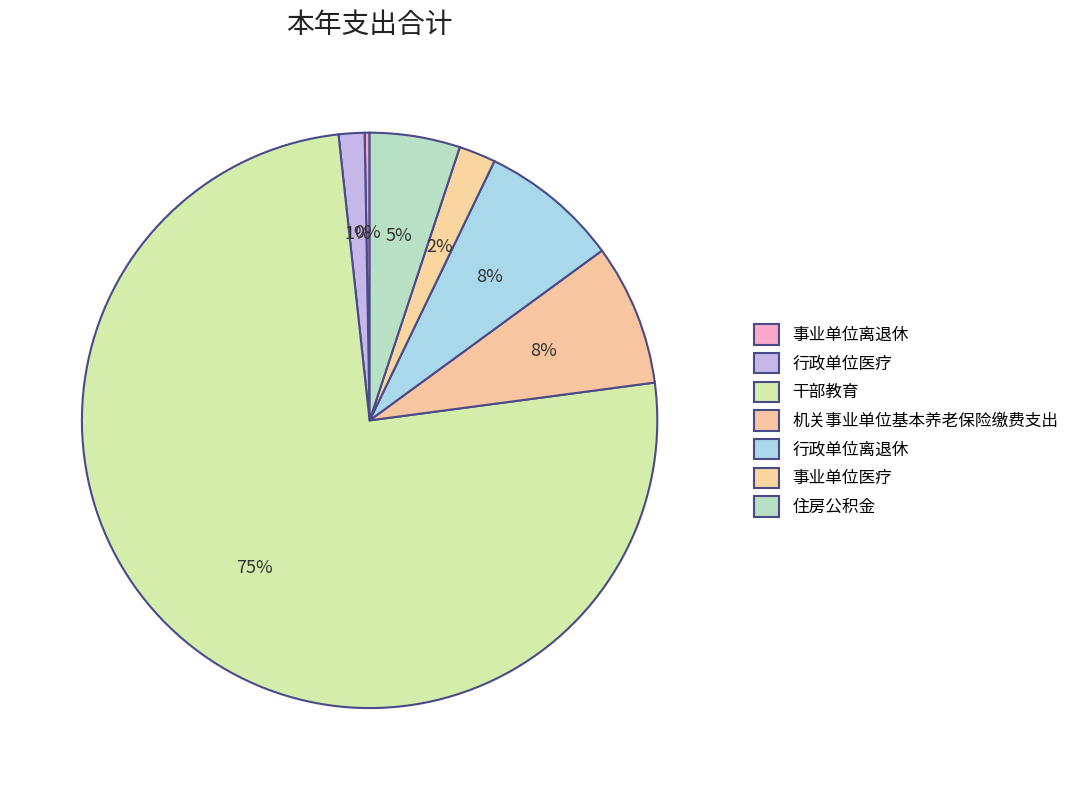

Is it true that 事业单位离退休 is 6% of the pie?

False